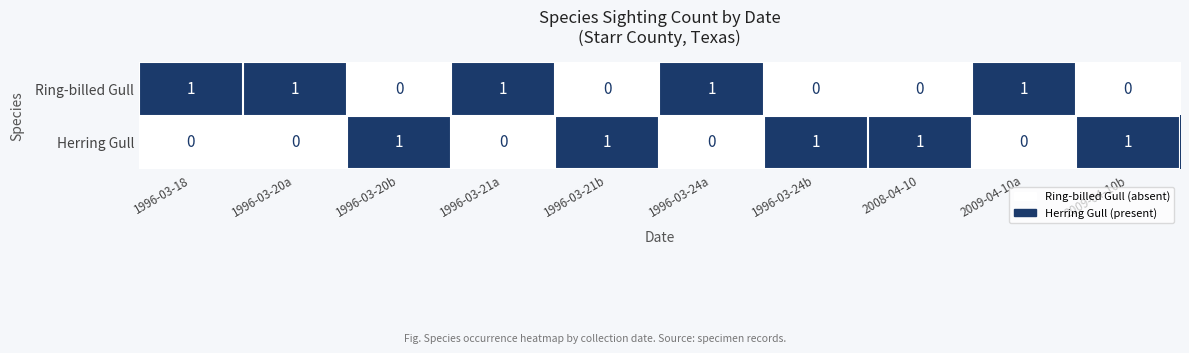

The Ring-billed Gull series shows 0 at 1996-03-24a. True or false?

False